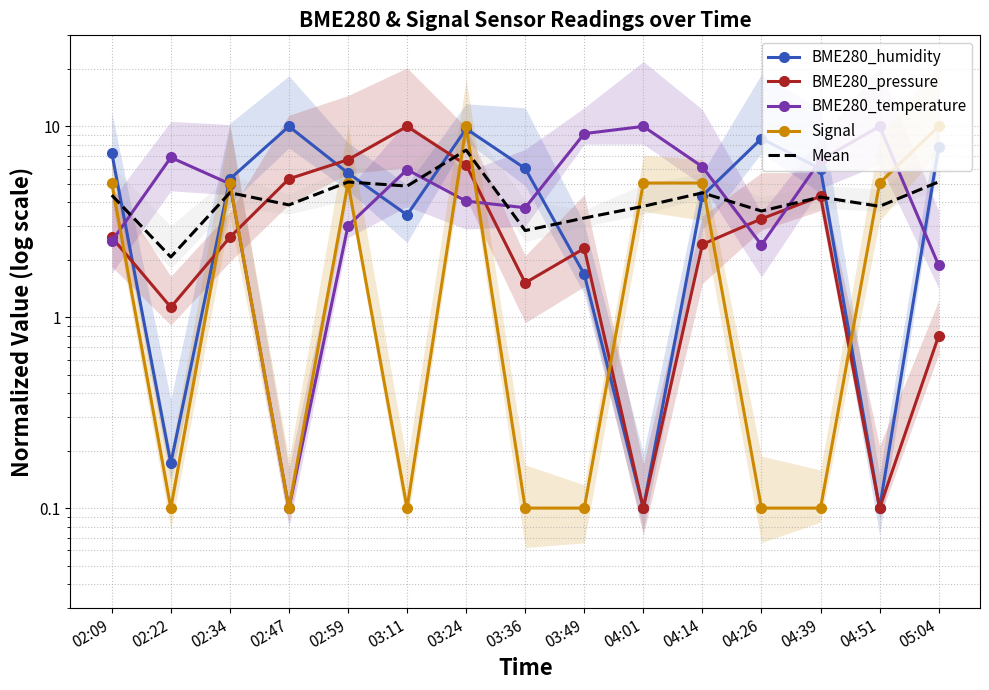

What is the label of the 3rd point from the left?

02:34